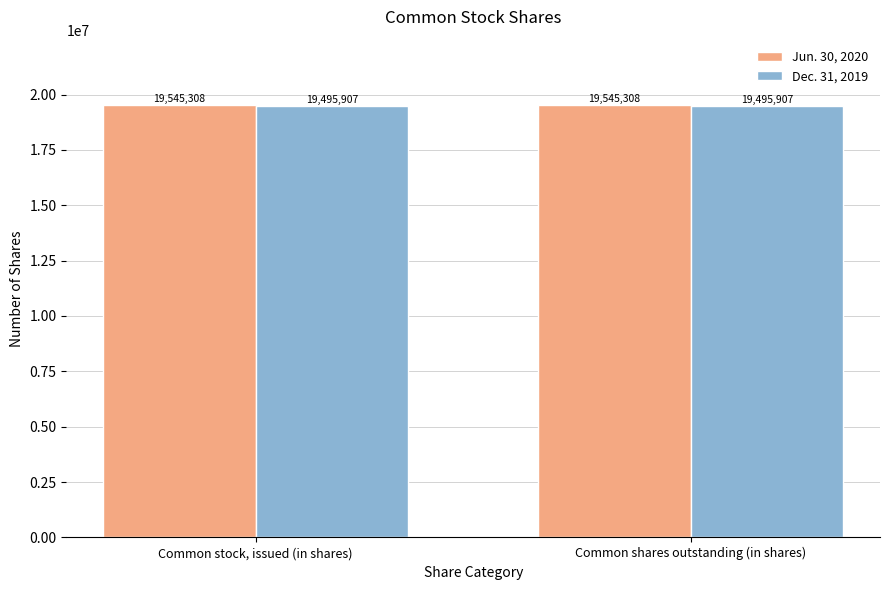

What is the value of the Dec. 31, 2019 bar at the 1st from the left?

19495907